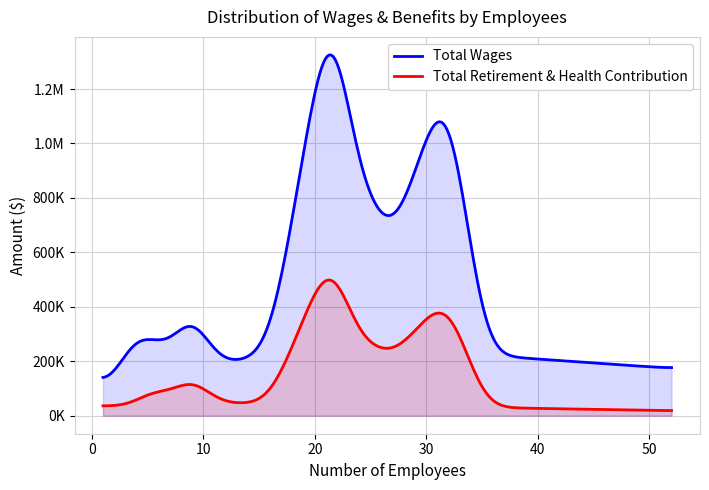

What is the value of the total_wages point at the 7th from the left?

340567